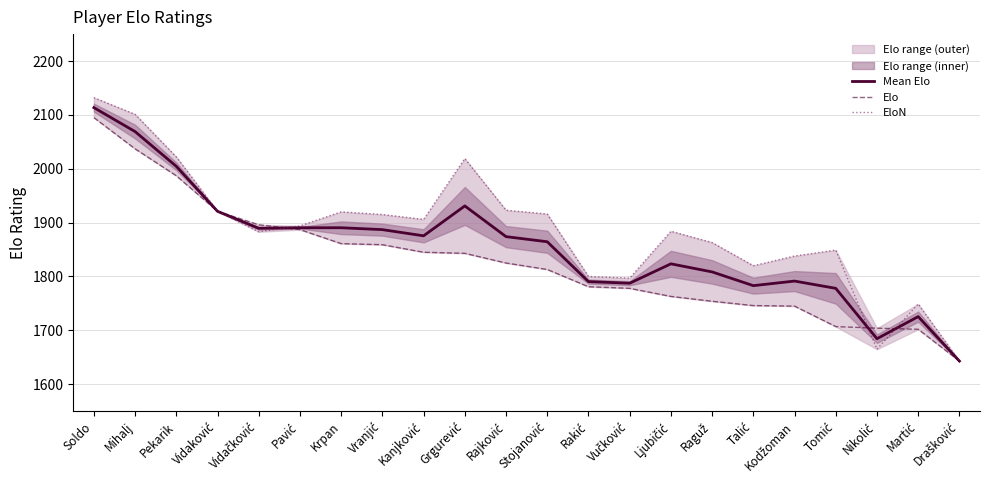

What is the average value of the EloN series?

1884.5